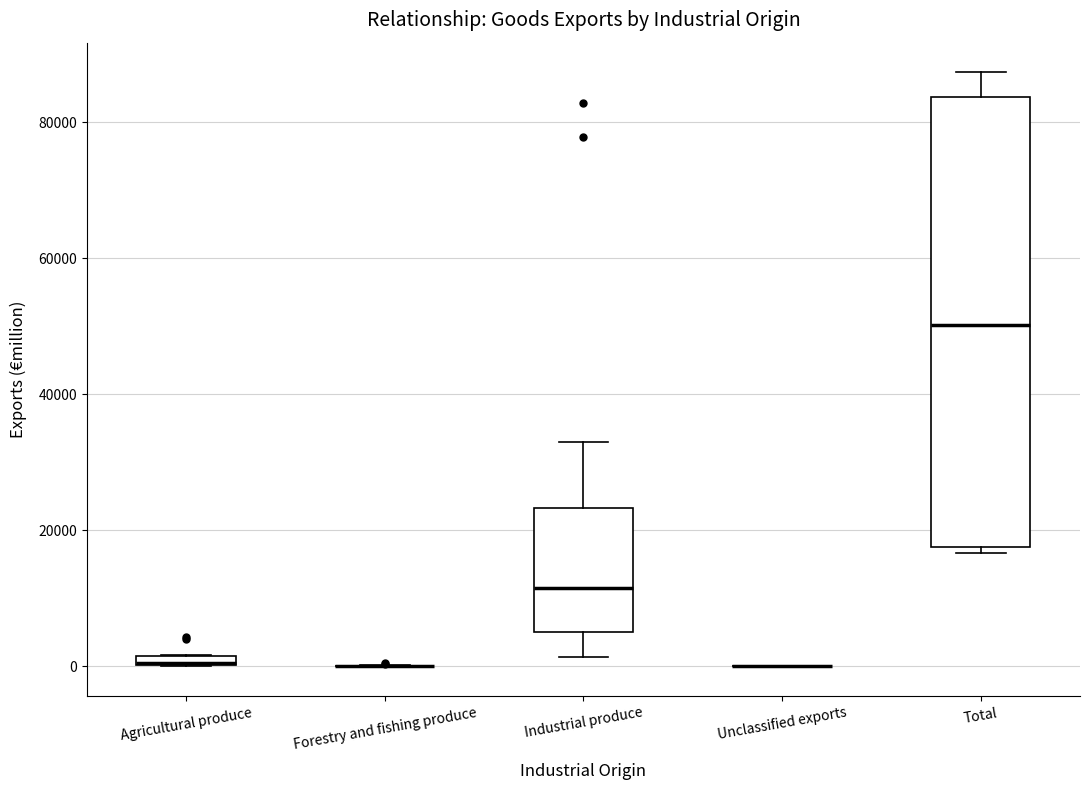

Where is the lower edge of the box for Industrial produce on the y-axis? The values are not printed on the chart, so give them approximately, as read against the axis.

6000